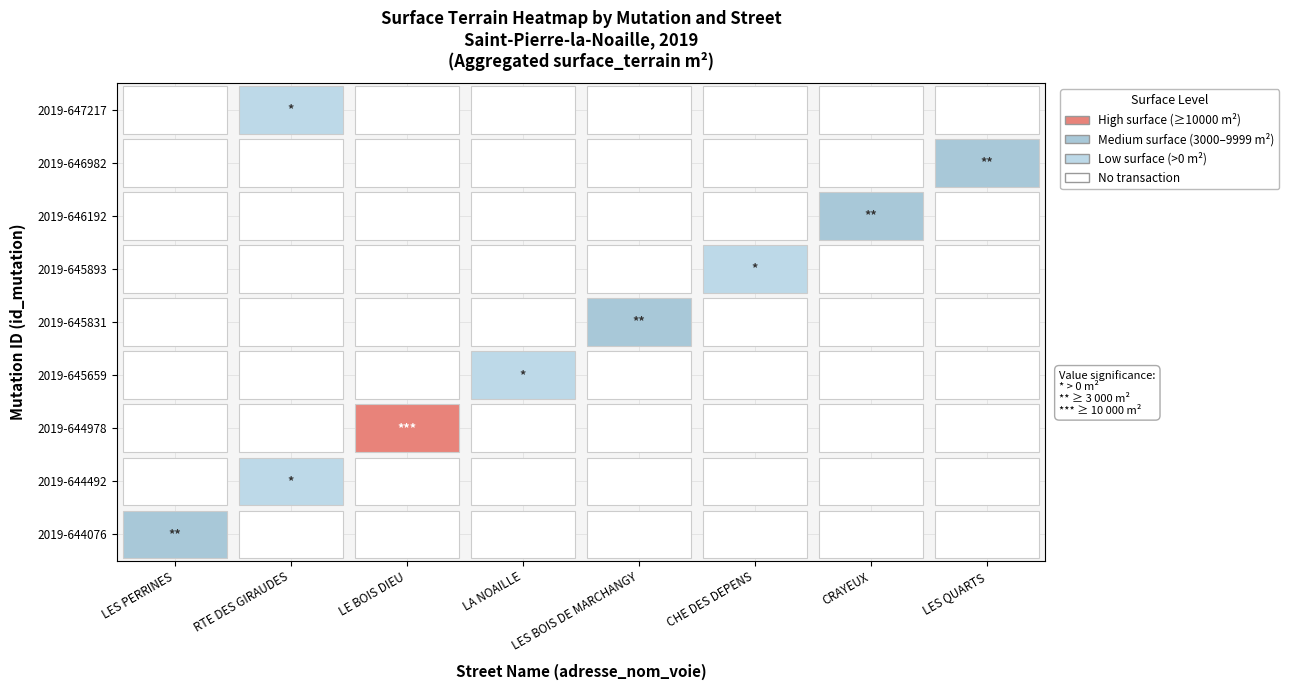

What is the difference between the maximum and second lowest values in the LES BOIS DE MARCHANGY series?

2737